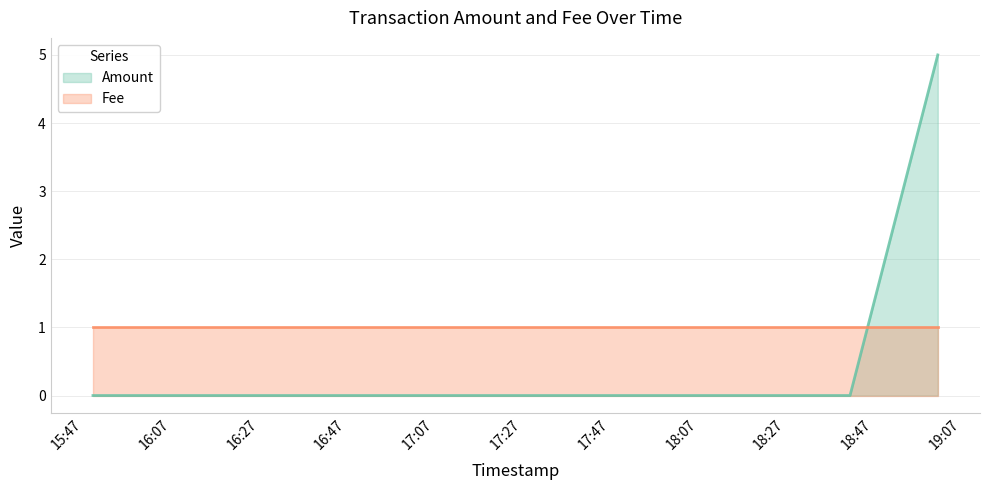

Between 2017-07-05 15:49:11 and 2017-07-05 19:01:35, which is larger?

2017-07-05 19:01:35